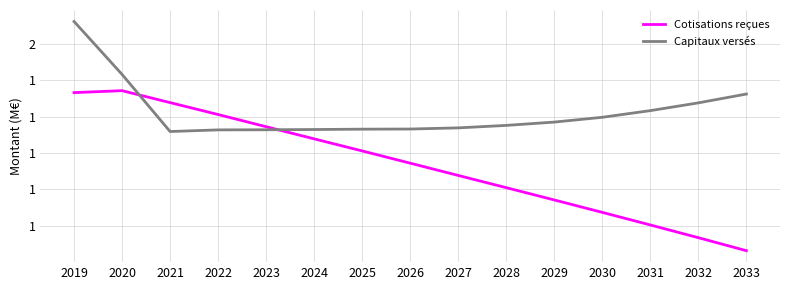

Which series has the largest total across all categories?

Capitaux versés